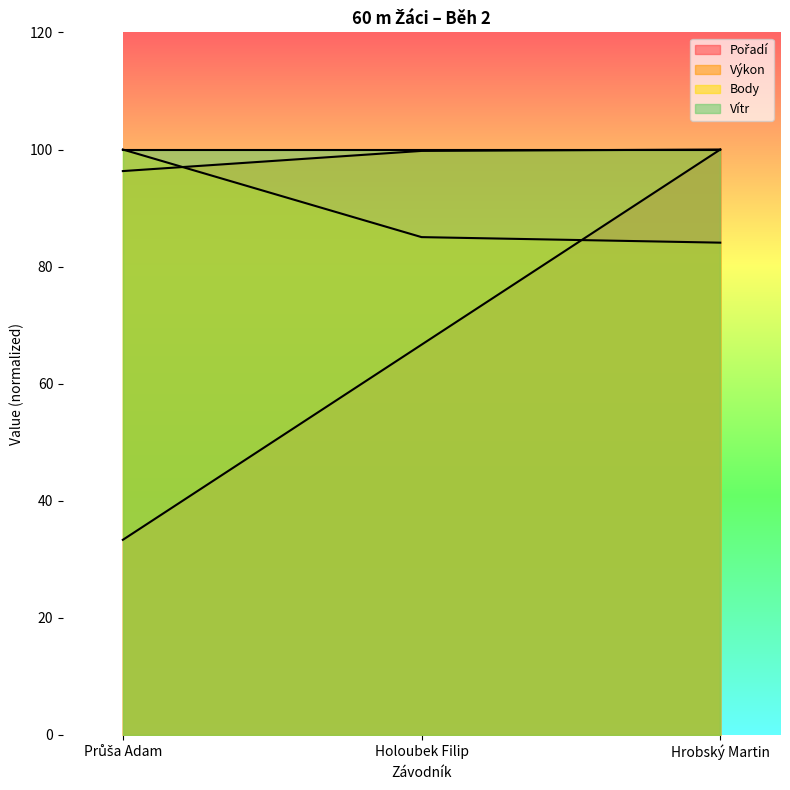

Does the chart display data point markers on the line(s)?

No